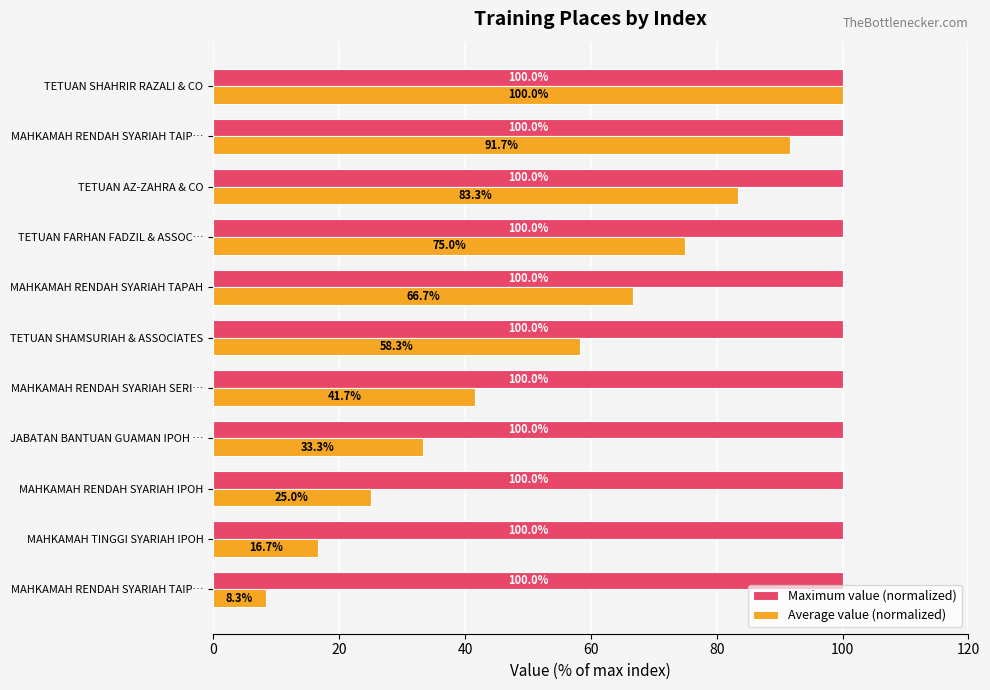

What is the minimum value for Maximum value (normalized)?

100.0